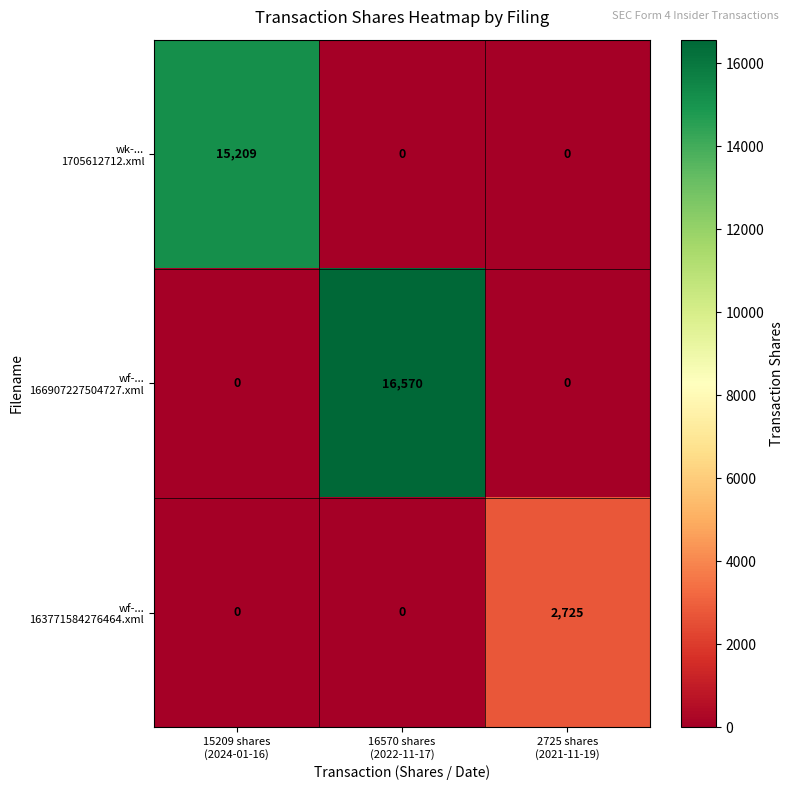

How many categories are shown in the chart?

3